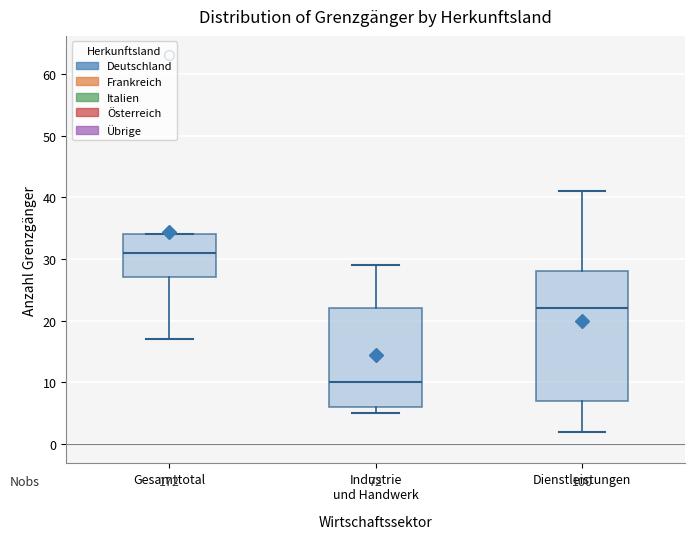

Which box has the lowest median line?

Industrie und Handwerk